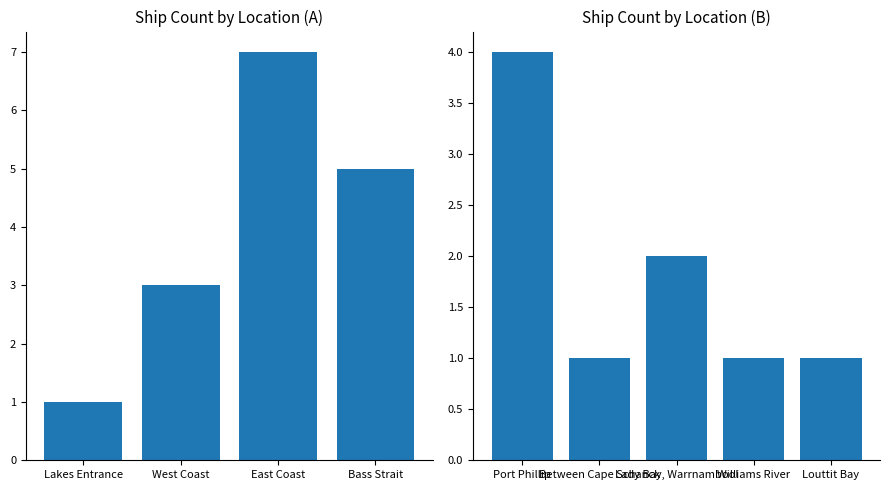

What is the ratio of the value at Bass Strait to the value at Corner Inlet?

1.5